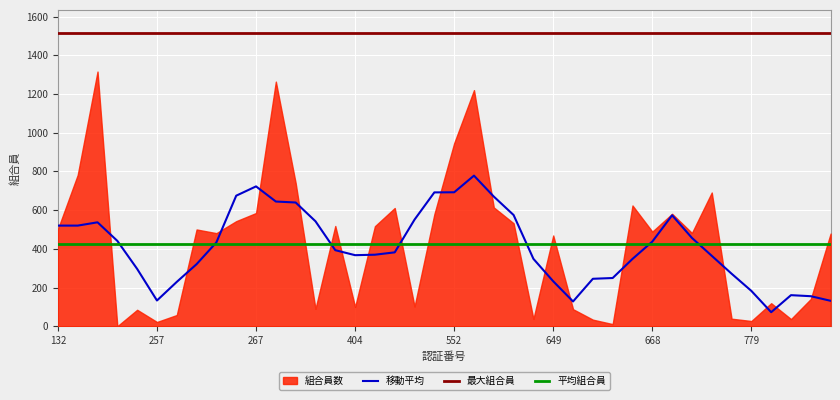

Reading left to right, what are all the values shown in this chart?

132=502	162=782	195=1316	217=0	246=85	257=22	258=58	259=500	262=481	265=543	267=585	272=1264	312=740	376=90	377=518	404=100	474=517	508=611	527=102	549=579	552=946	583=1220	594=614	619=532	644=38	649=469	660=88	662=34	663=11	665=624	668=489	669=581	670=482	762=691	763=39	779=27	786=119	791=37	814=141	823=479